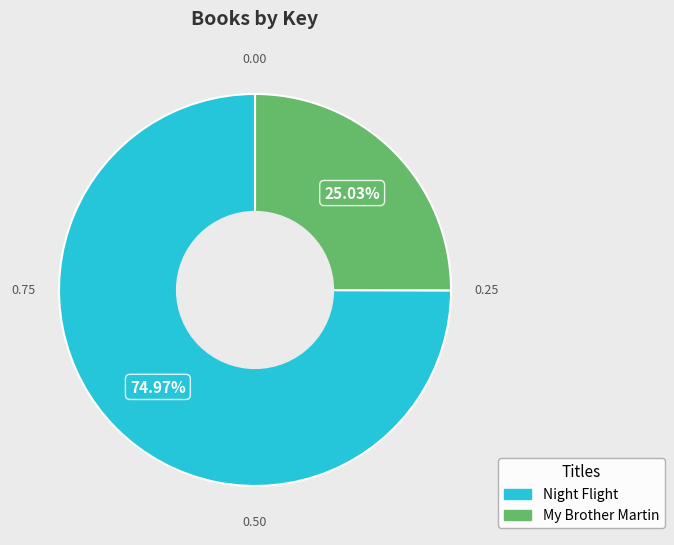

Approximately how many times larger is the value at Night Flight compared to My Brother Martin?

3.0